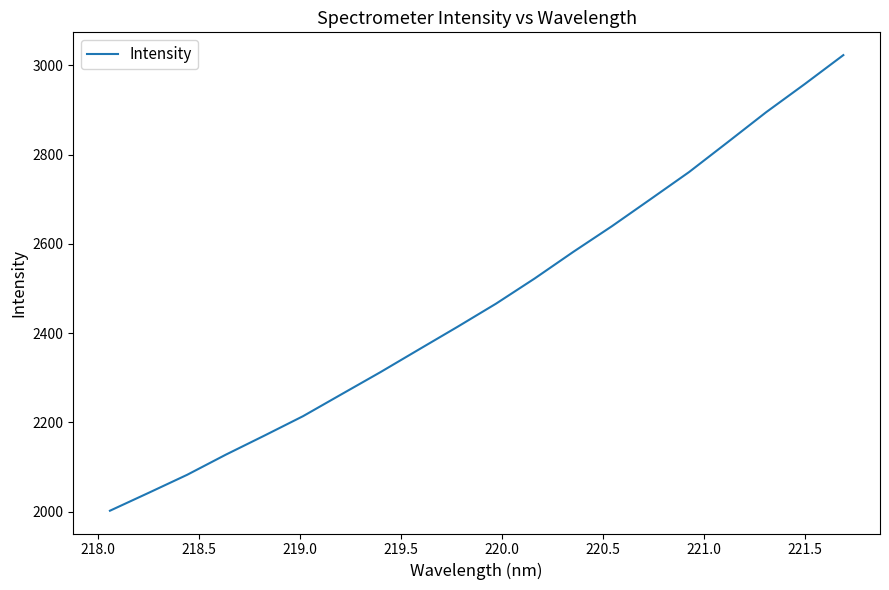

What is the smallest value displayed?

2002.3